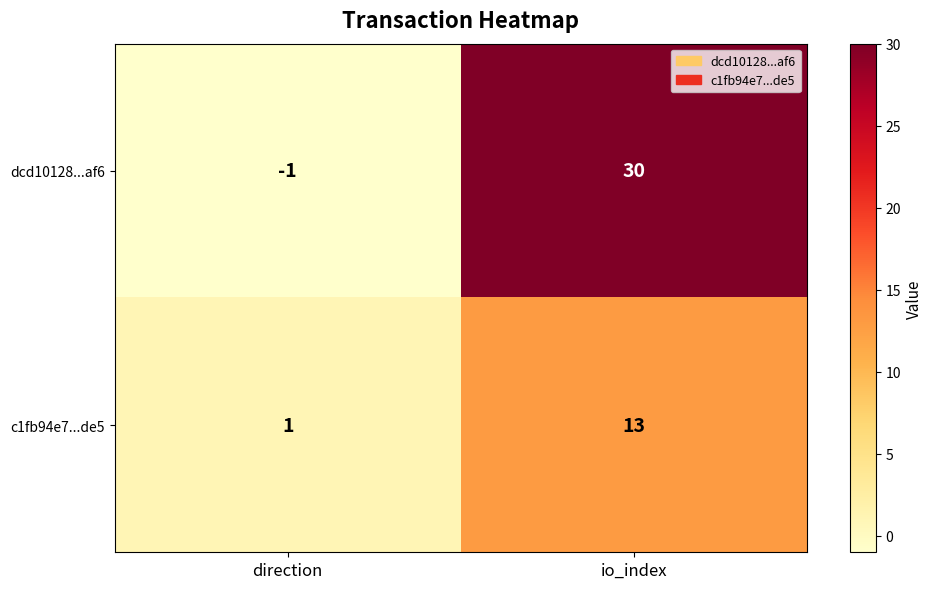

Read the c1fb94e7...de5 value at io_index.

13